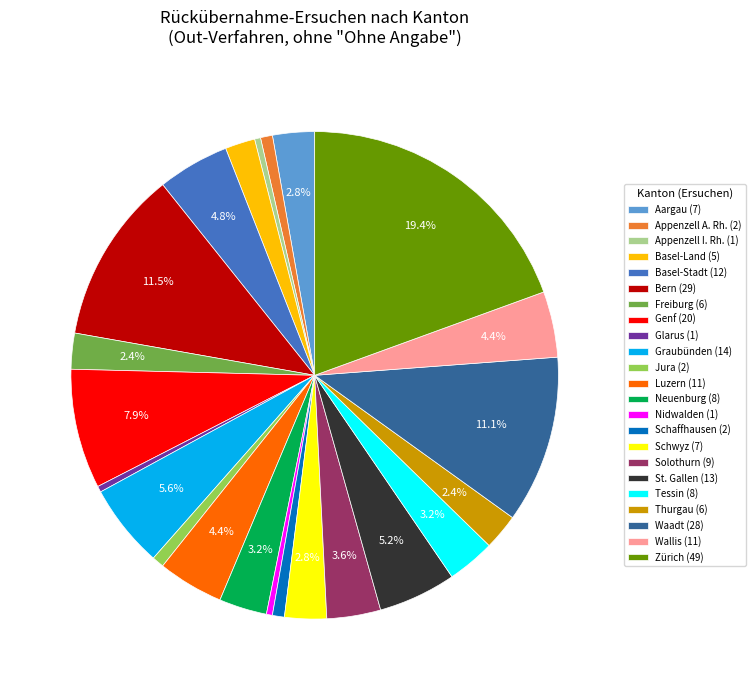

What portion of the pie excludes Graubünden?

94.4%